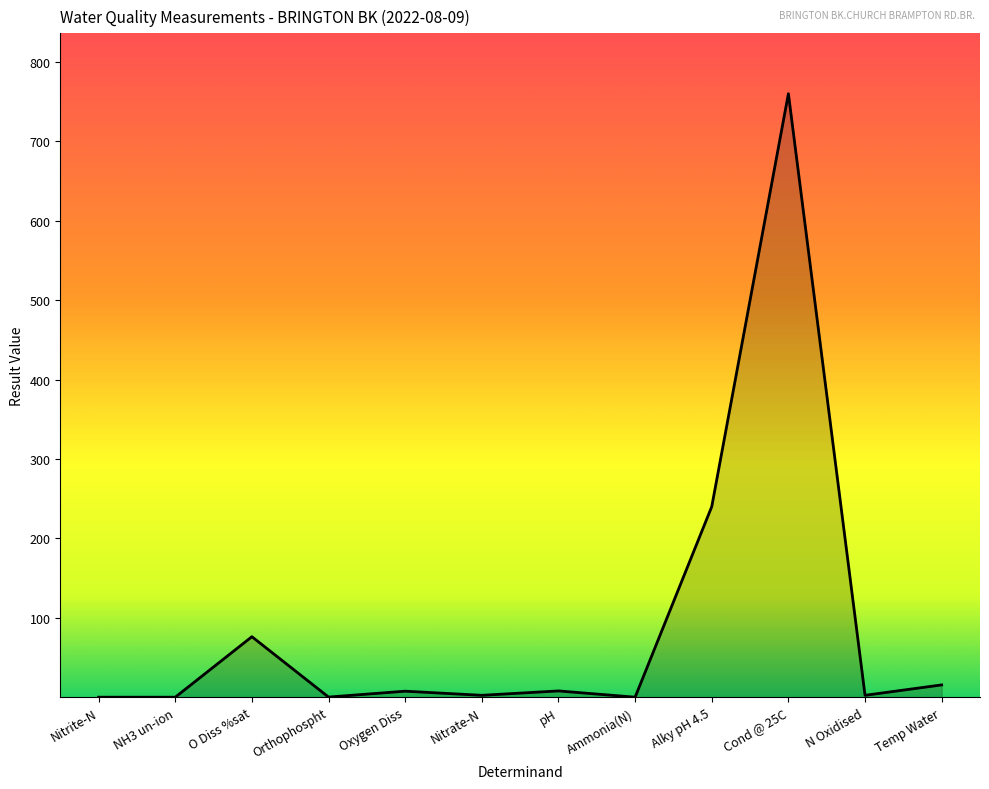

Does the chart have visible grid lines?

No